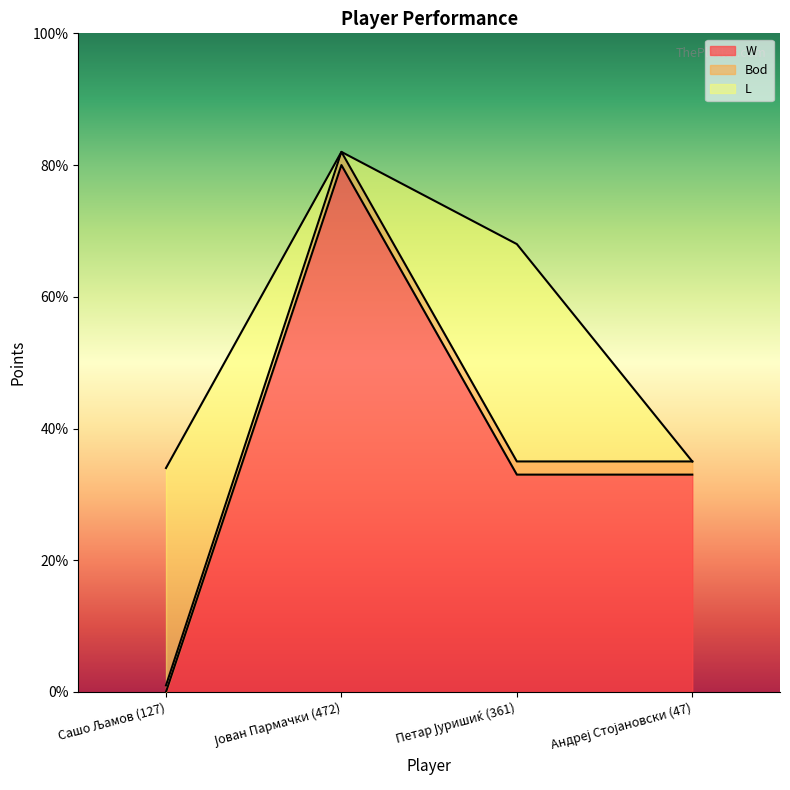

What is the maximum value shown in the chart?

80